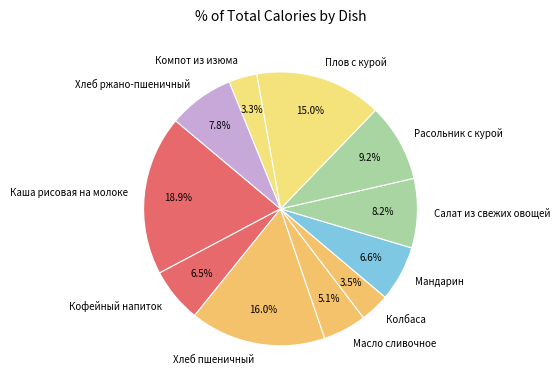

Count the number of slices in the pie.

11